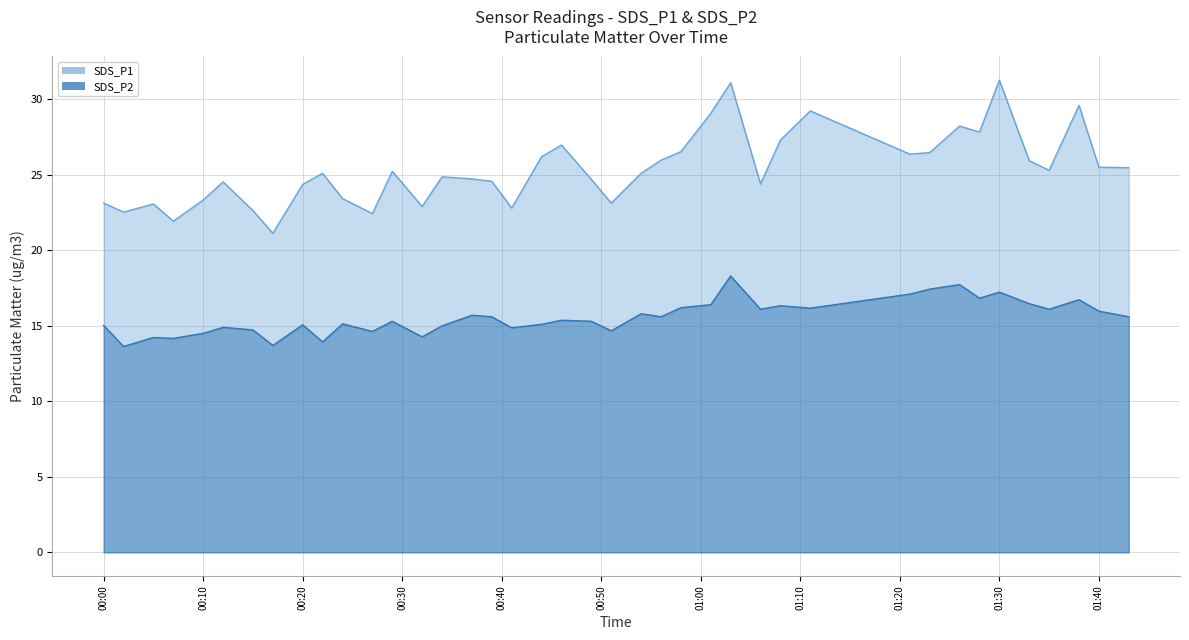

At which label does SDS_P1 first exceed 25?

2020/12/01 00:22